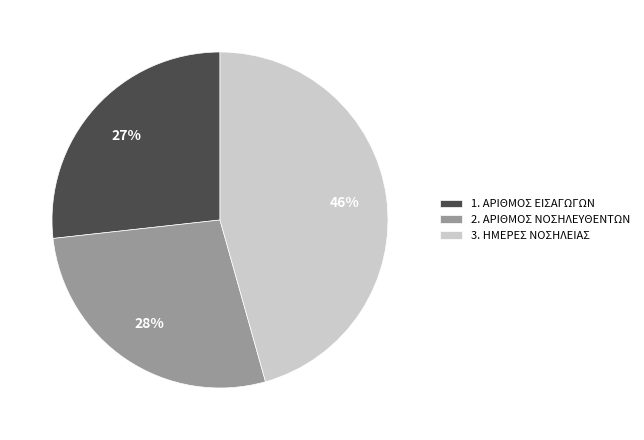

Which category has the smallest portion of the pie?

1. ΑΡΙΘΜΟΣ ΕΙΣΑΓΩΓΩΝ